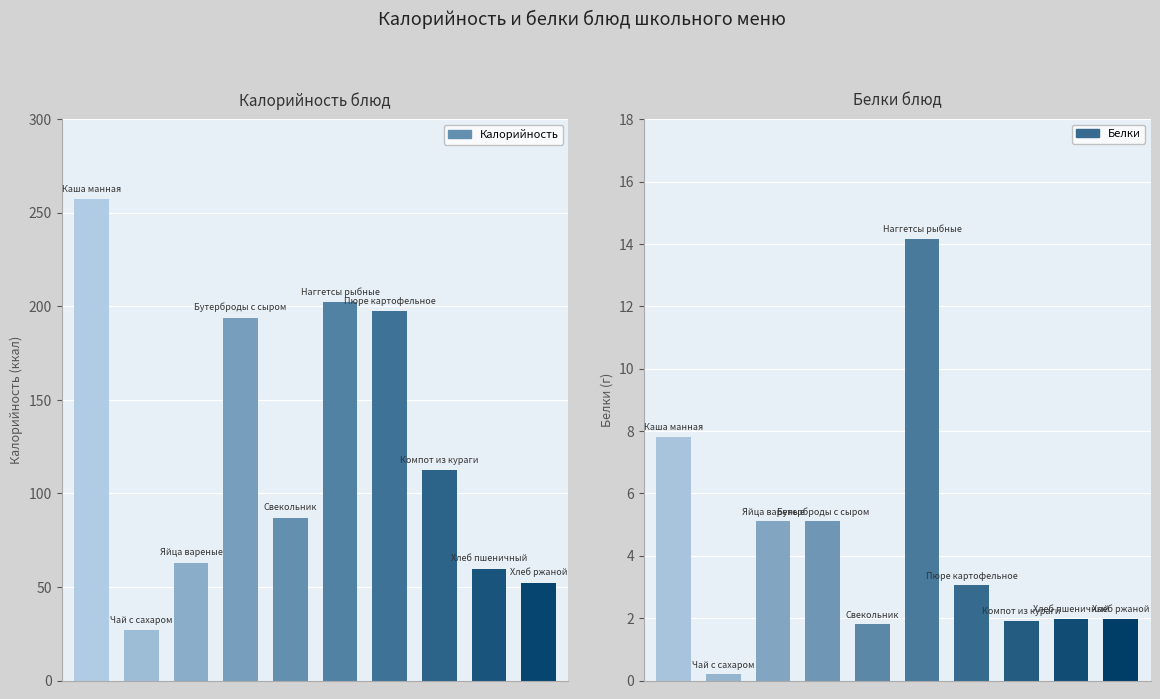

Is it true that Калорийность equals 63.0 at Яйца вареные?

True